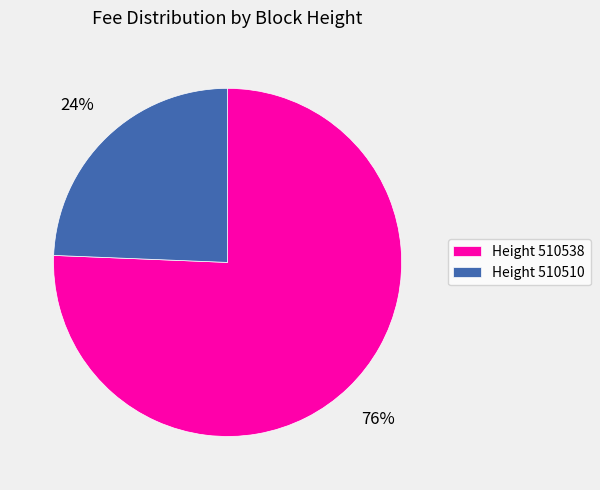

What is the smallest slice in the pie chart?

Height 510510